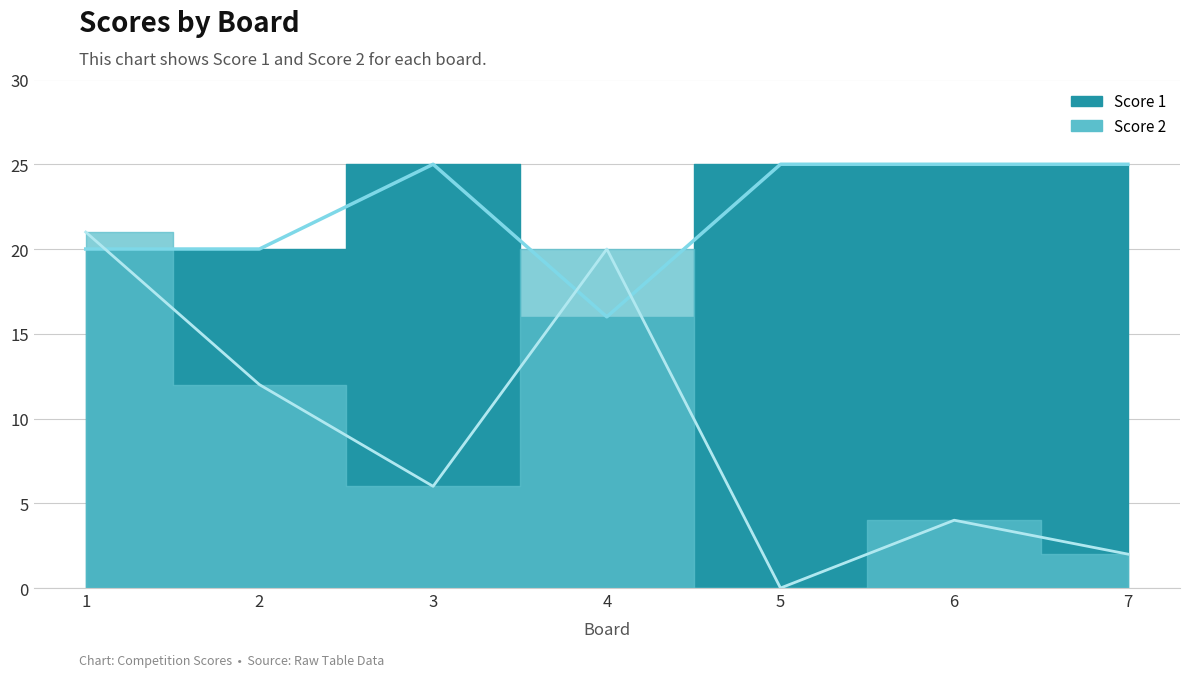

Does the chart display data point markers on the line(s)?

No